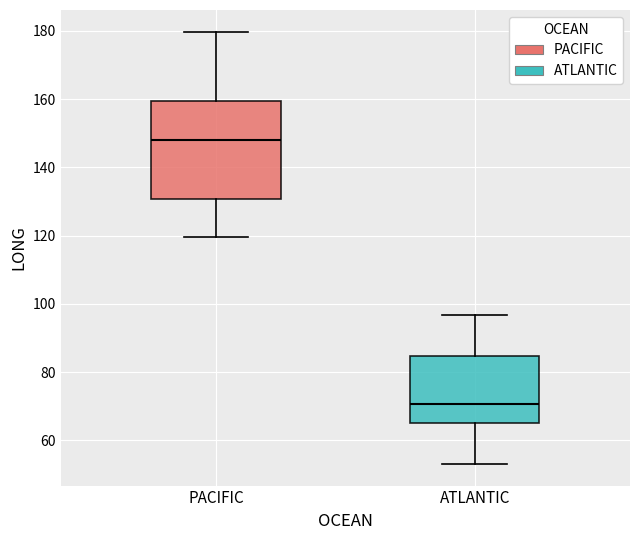

Which box has the lowest median line?

ATLANTIC